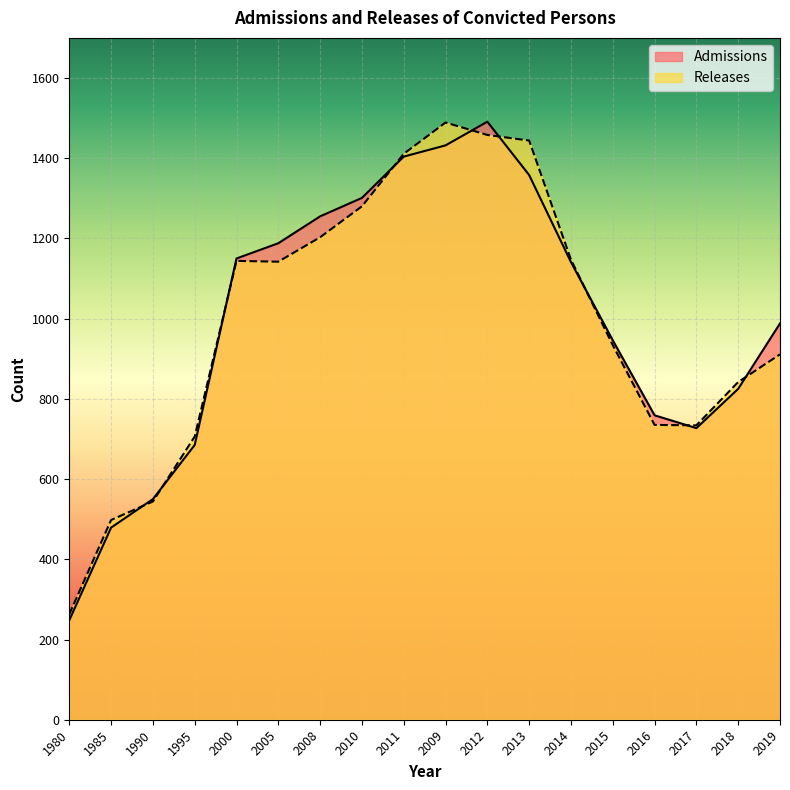

Read the Releases value at 1980.

263